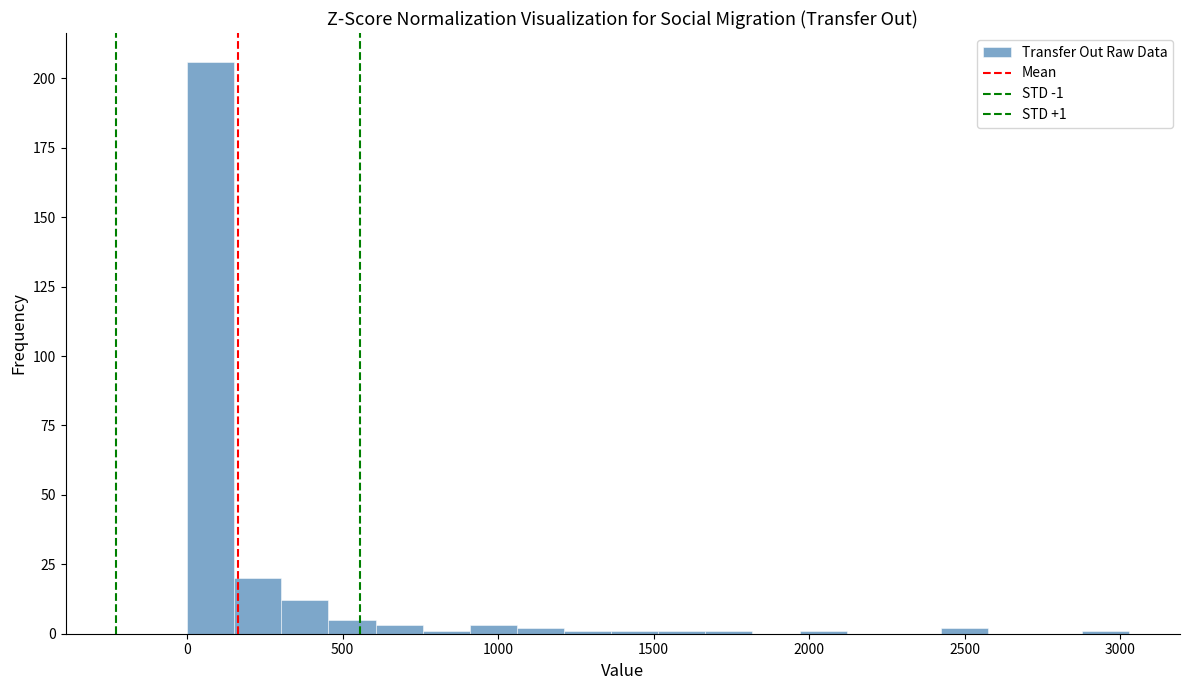

Around what value on the x-axis is the tallest bar? Give the approximate position of its centre, as read against the axis.

100